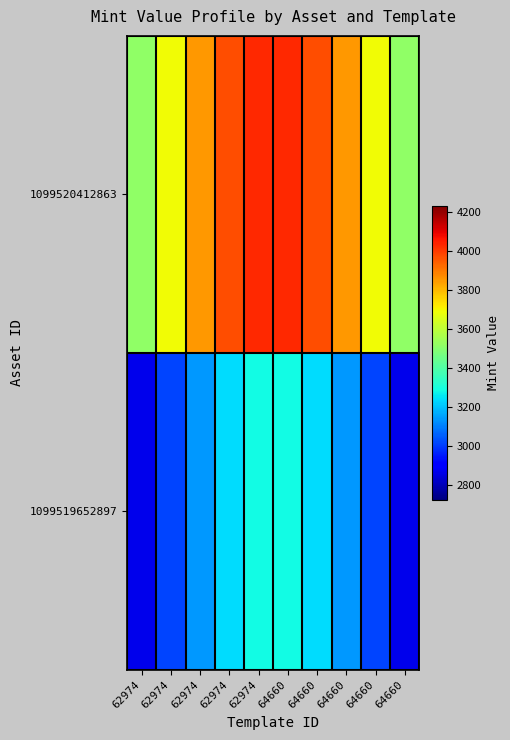

At 62974, list the series in order from largest to smallest.

1099520412863, 1099519652897